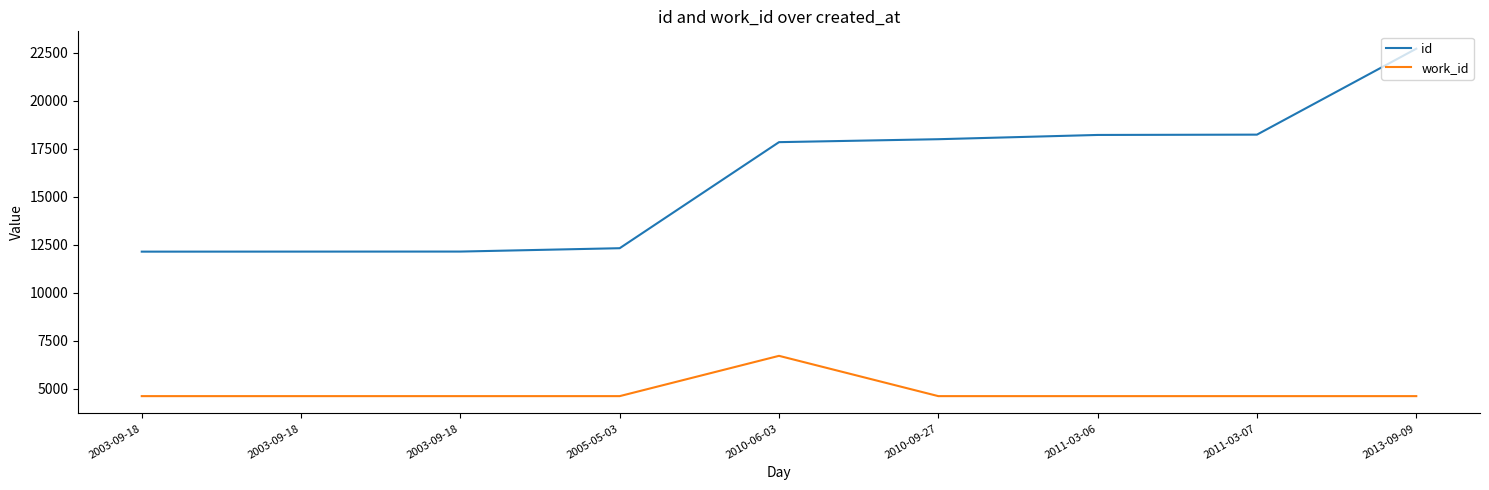

Rank the series by their maximum value, from lowest to highest.

work_id, id